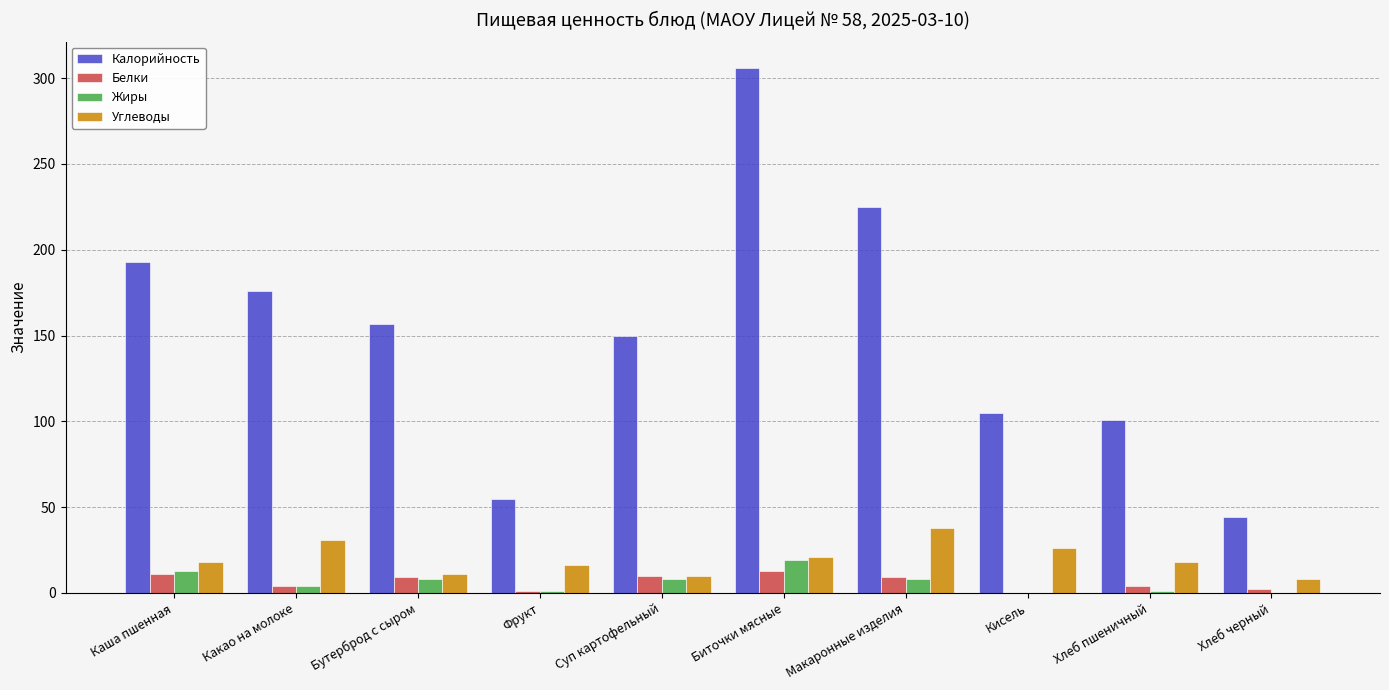

At which category is the sum across all series the highest?

Биточки мясные